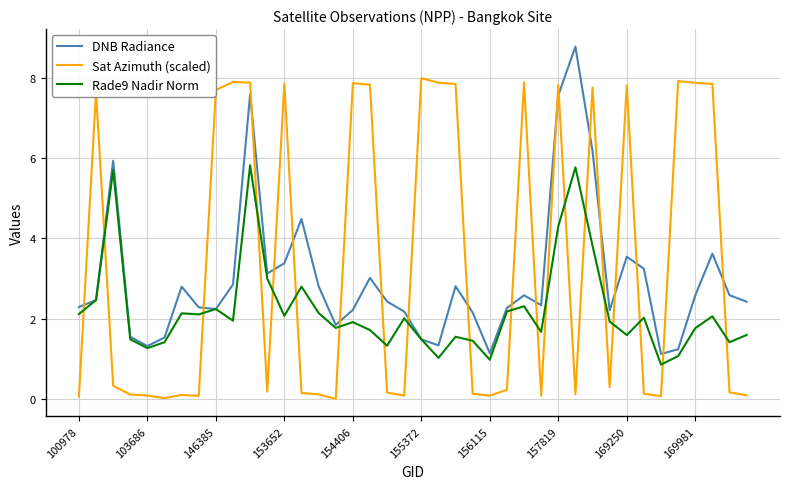

True or false: Sat Azimuth (scaled) and Rade9 Nadir Norm cross at least once.

True